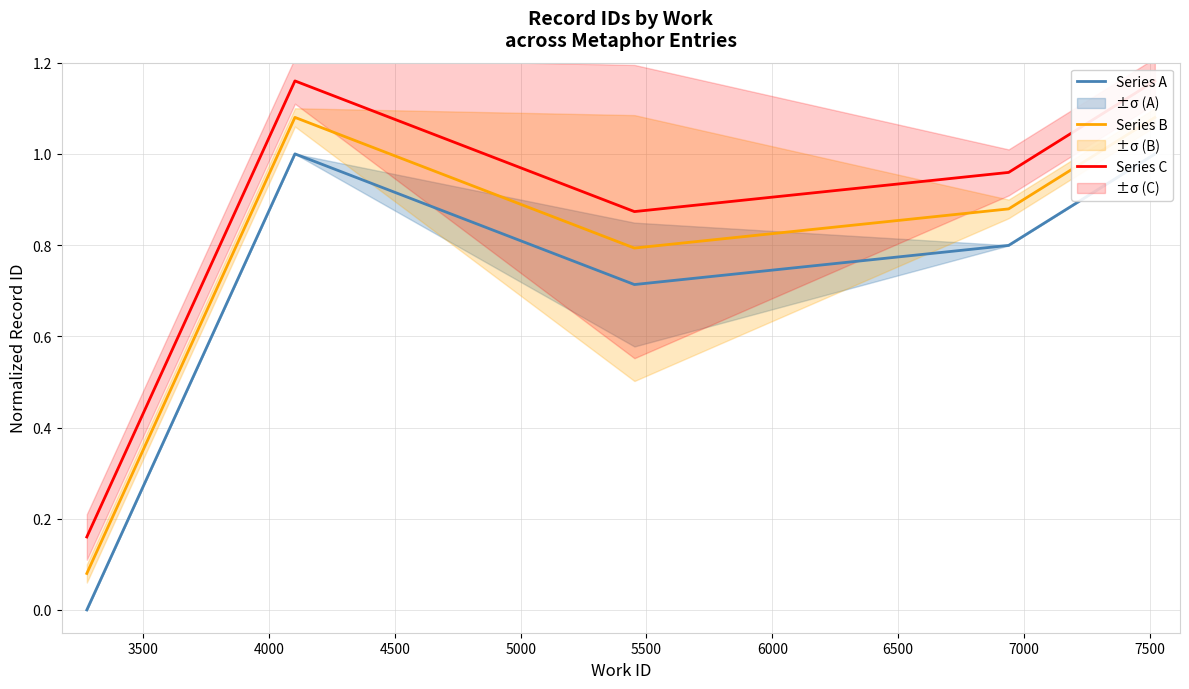

True or false: Series C and Series A intersect in this chart.

False